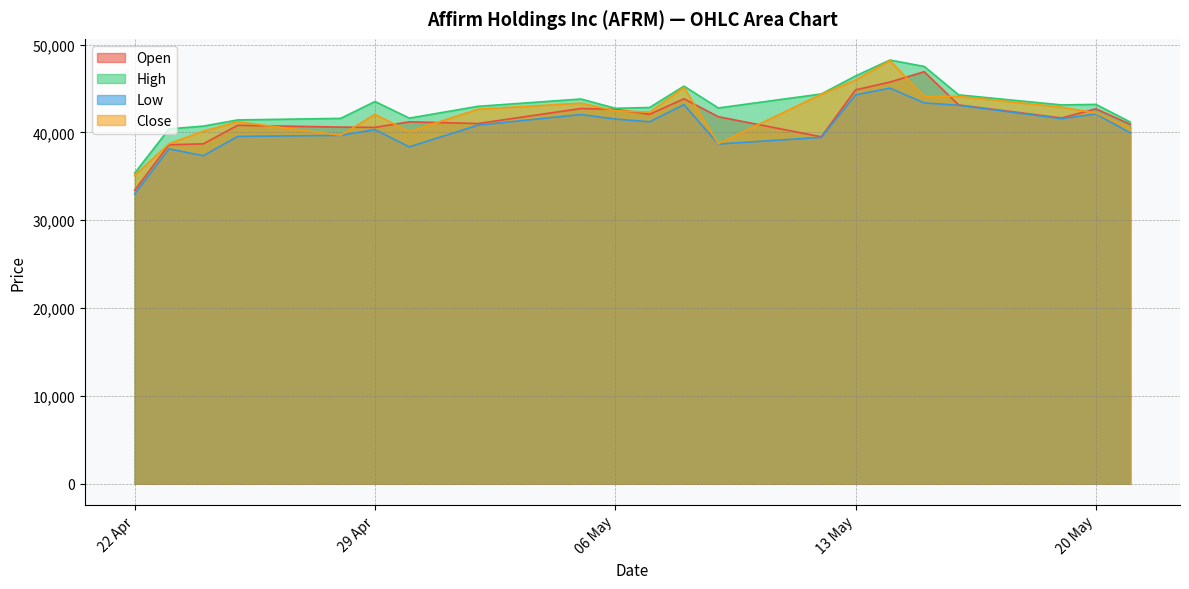

True or false: High and Low intersect in this chart.

False